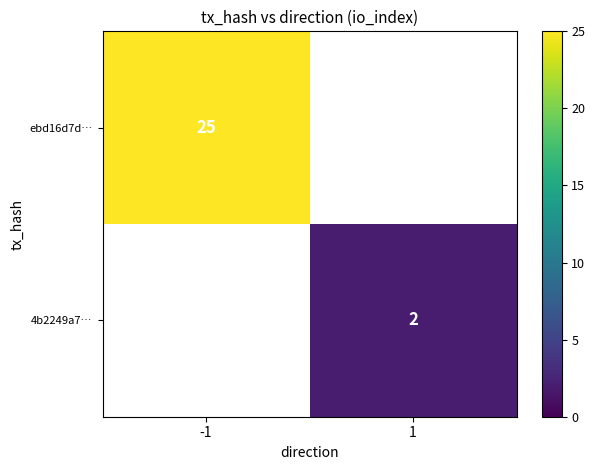

The value of 4b2249a7… at 1 is 2. True or false?

True